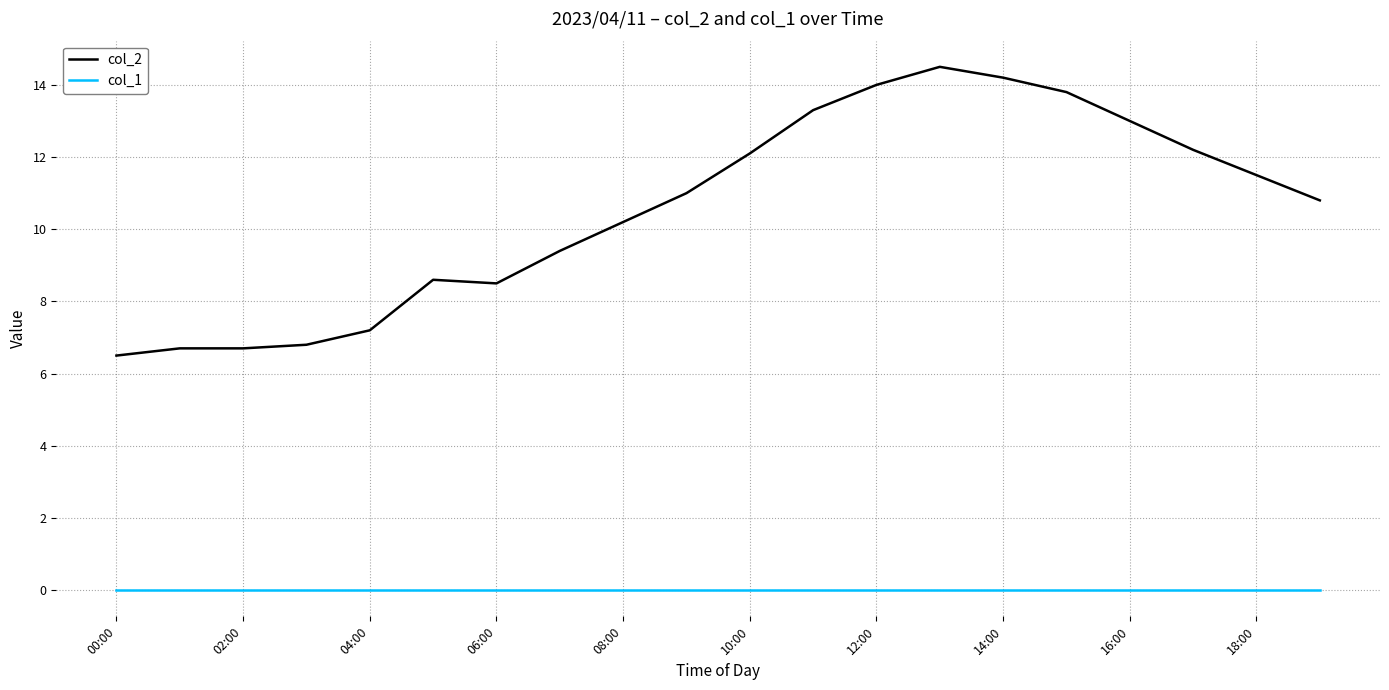

What is the maximum value for col_2?

14.5